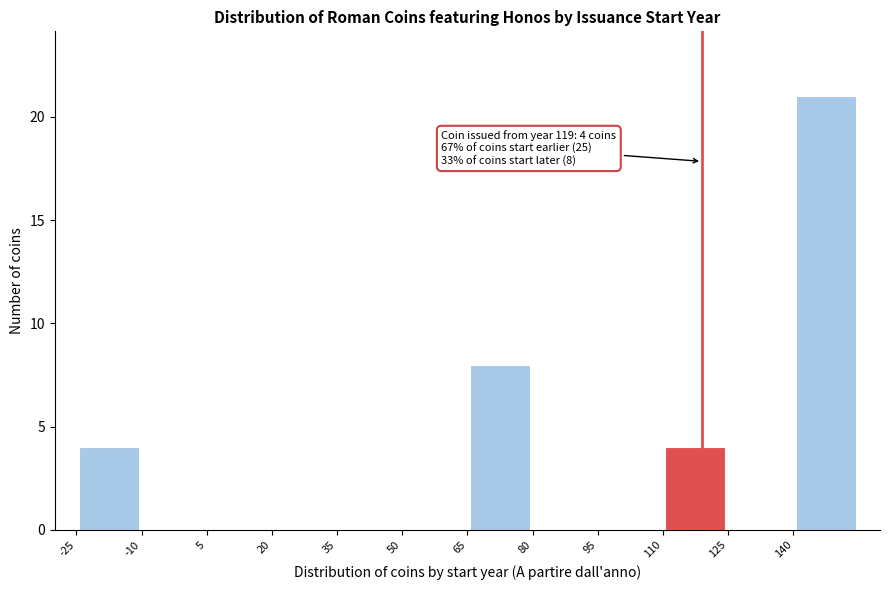

Over which range of the x-axis is the bar tallest?

140 to 155